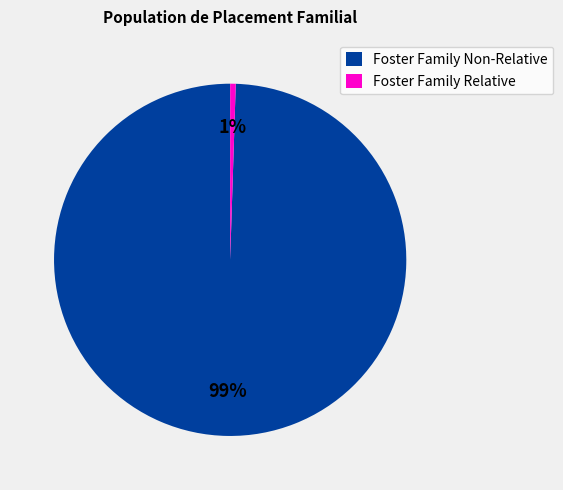

What is the smallest slice in the pie chart?

Foster Family Relative